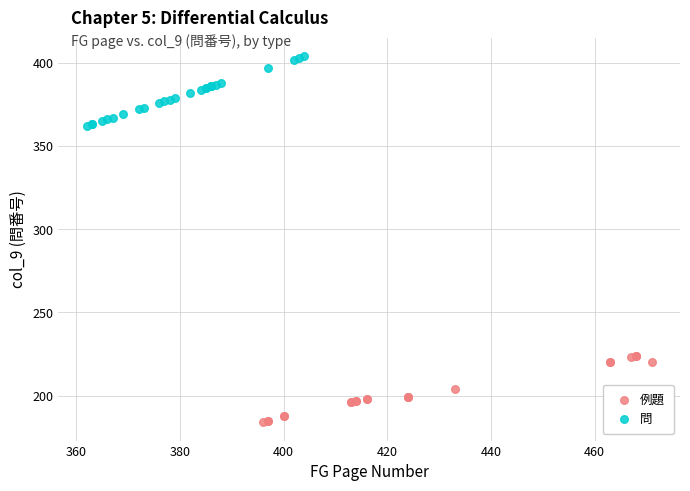

What are all the series names shown in the legend?

例題, 問